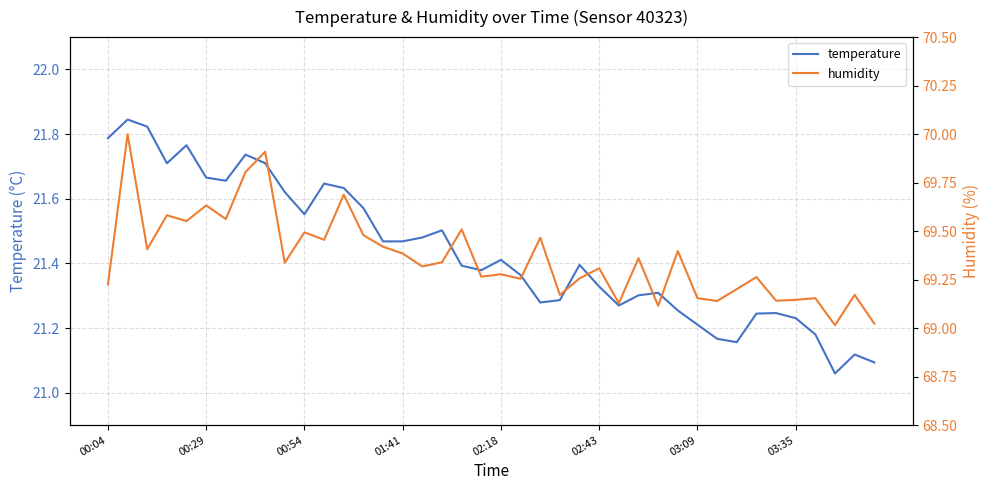

What is the minimum value shown in the chart?

21.1